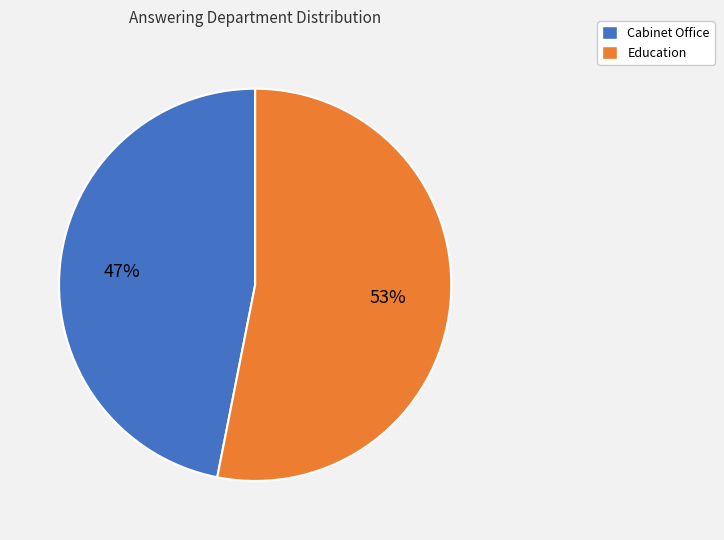

True or false: Cabinet Office accounts for 36% of the total.

False